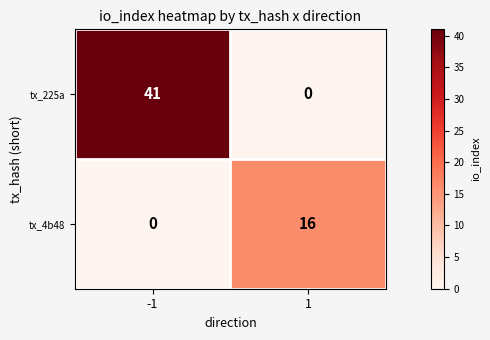

How many values in tx_225a are above zero?

1